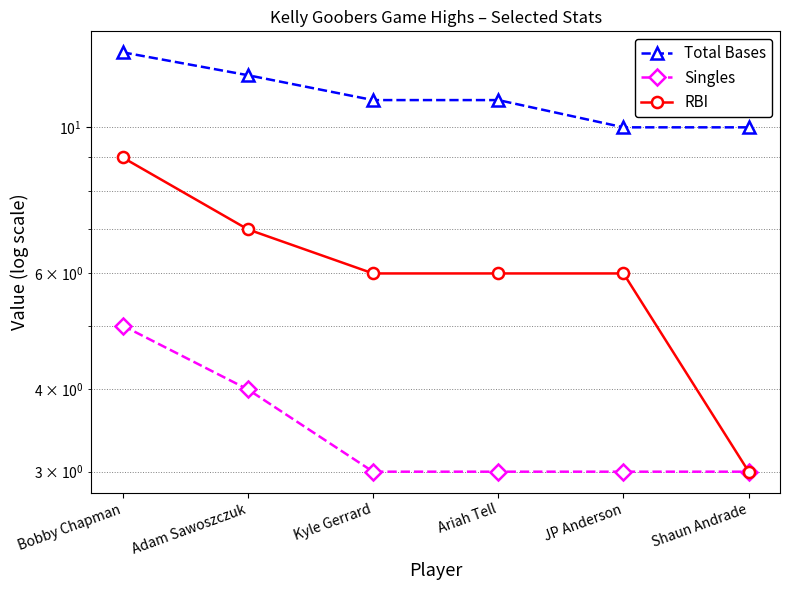

What is the average value of the Total Bases series?

11